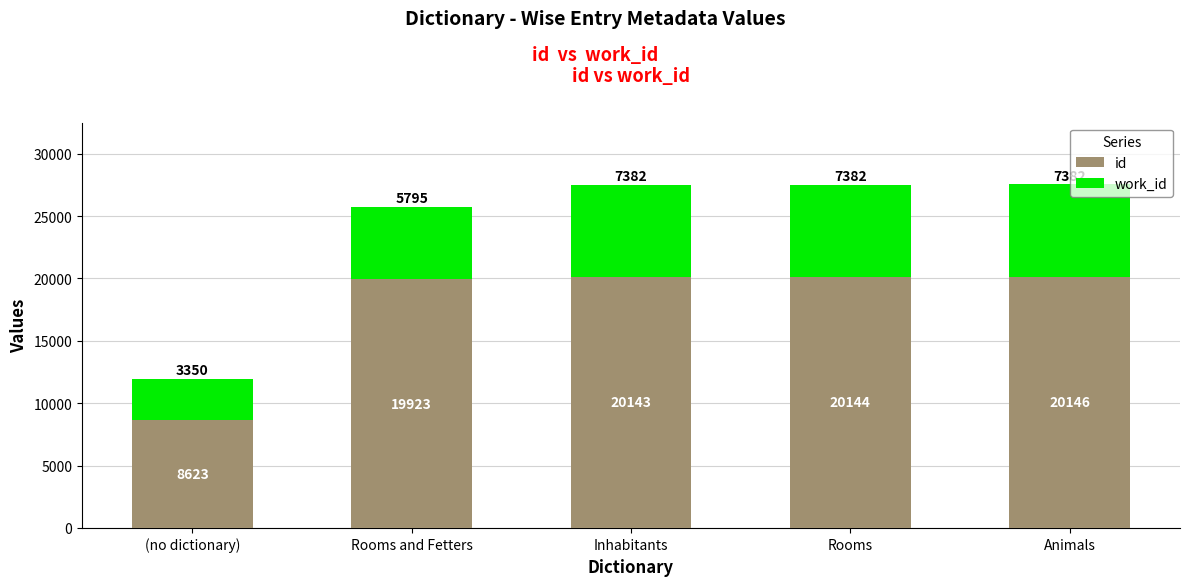

What is the difference between the second highest and second lowest values in the id series?

221